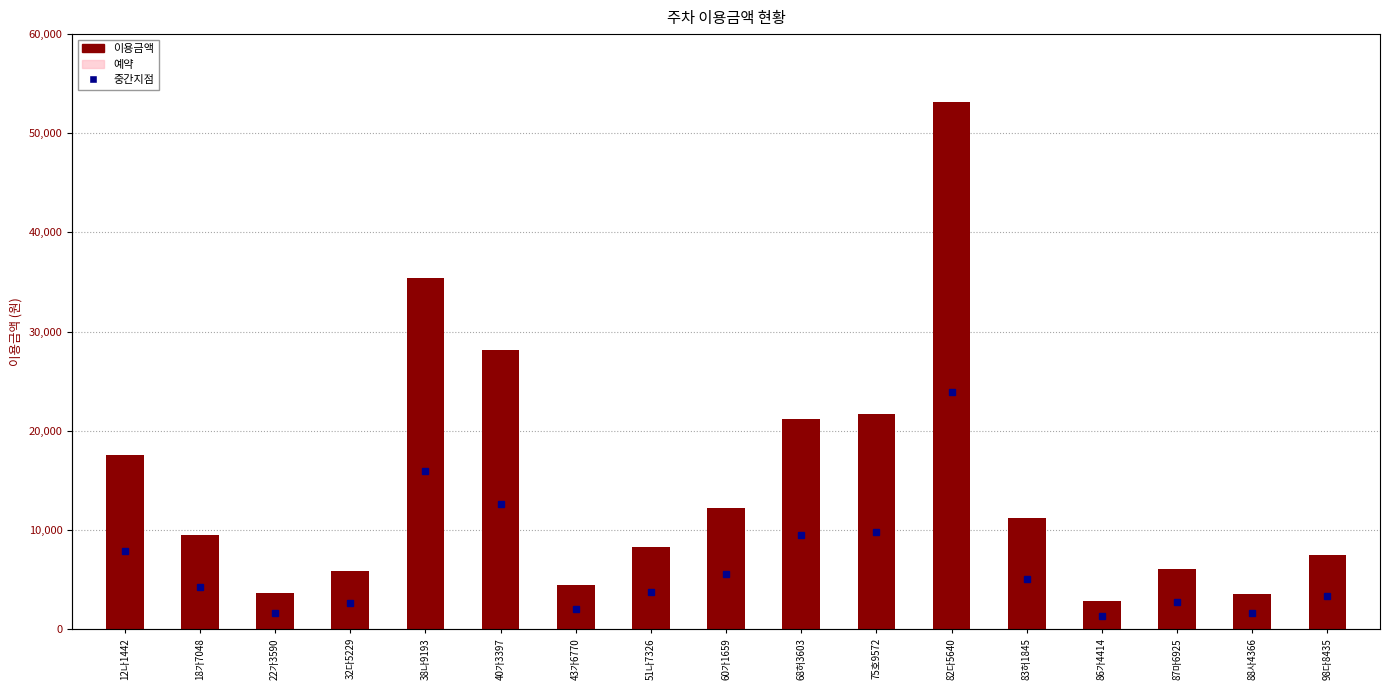

At which label does the data first exceed 9450?

12나1442